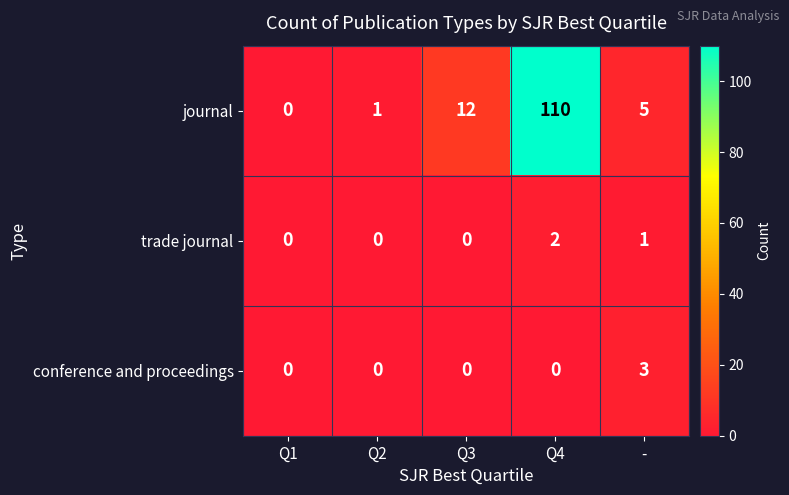

What is the maximum value shown in the chart?

110